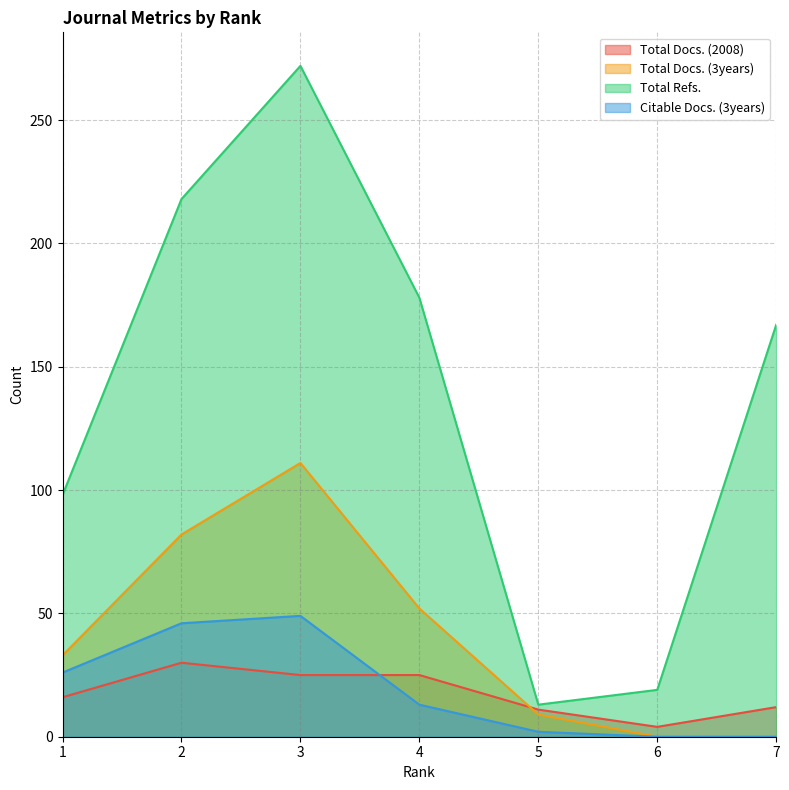

What is the average value of the Total Docs. (3years) series?

41